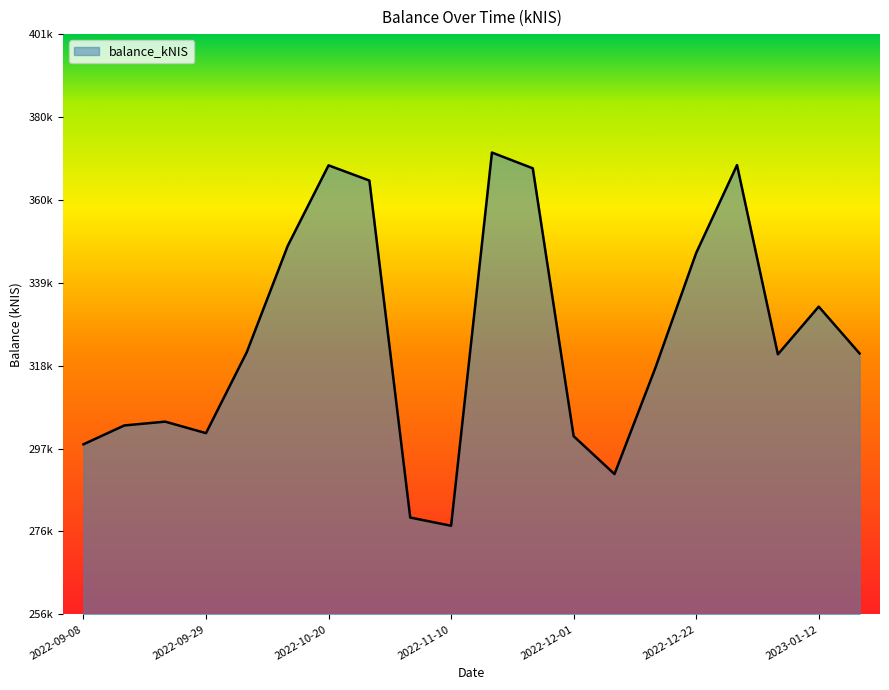

Does the chart display data point markers on the line(s)?

No